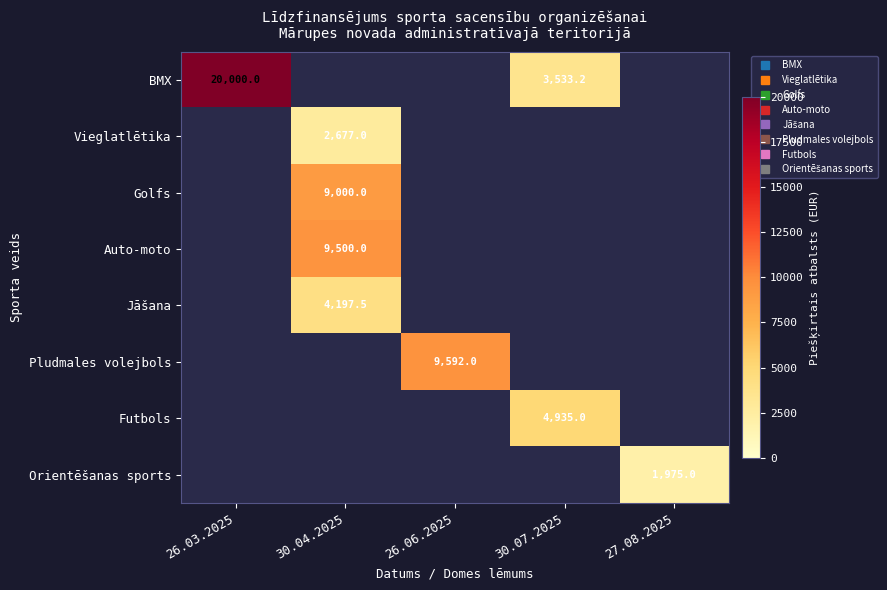

At how many categories does at least one series exceed 8047?

3